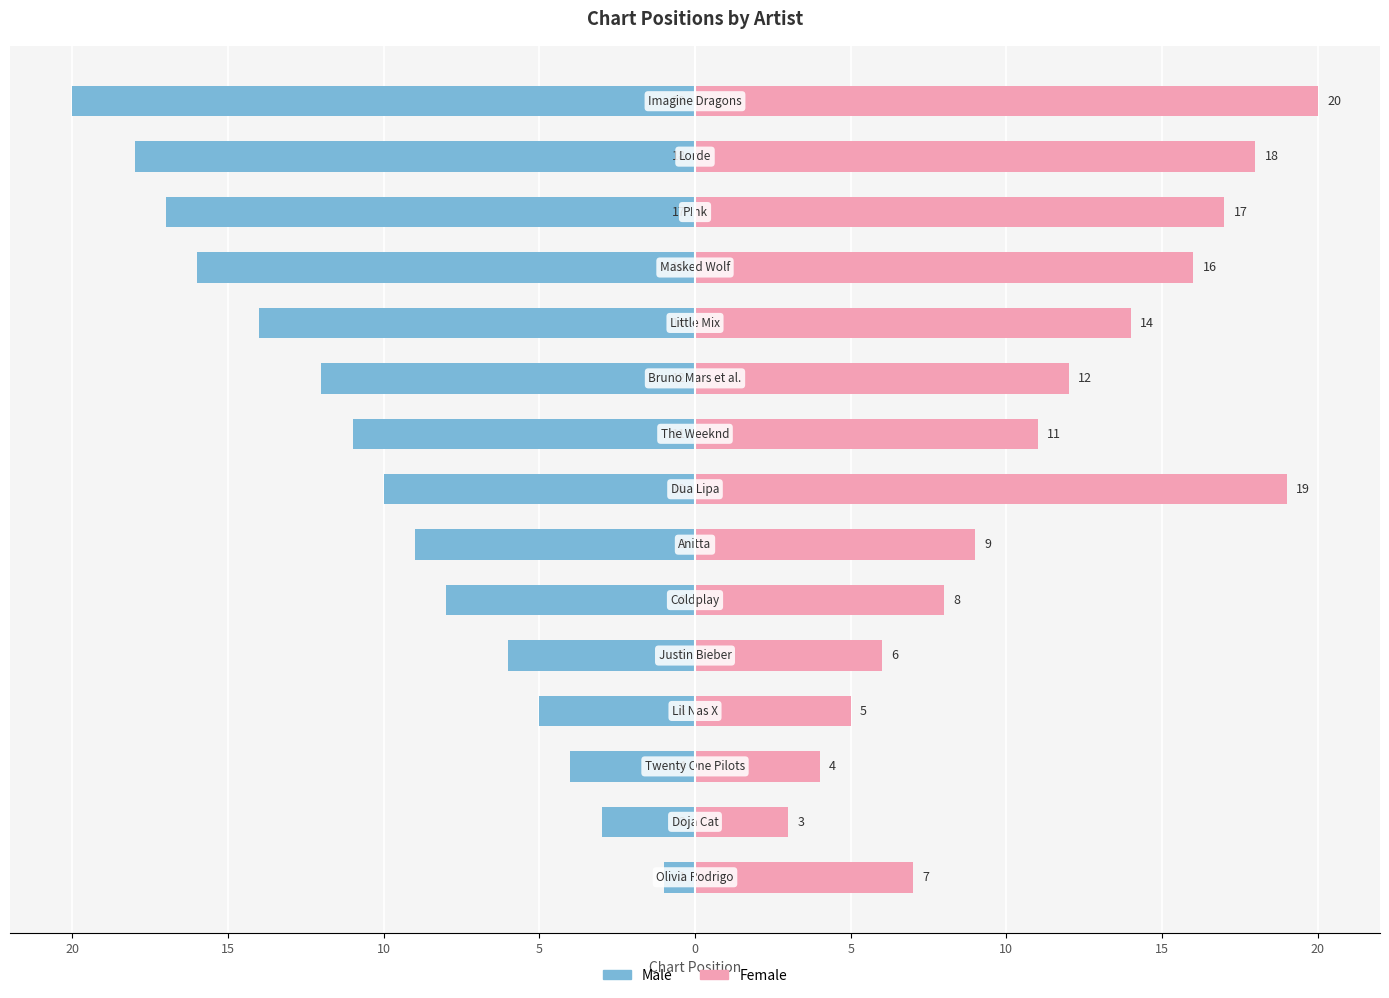

Count the number of categories in the chart.

15